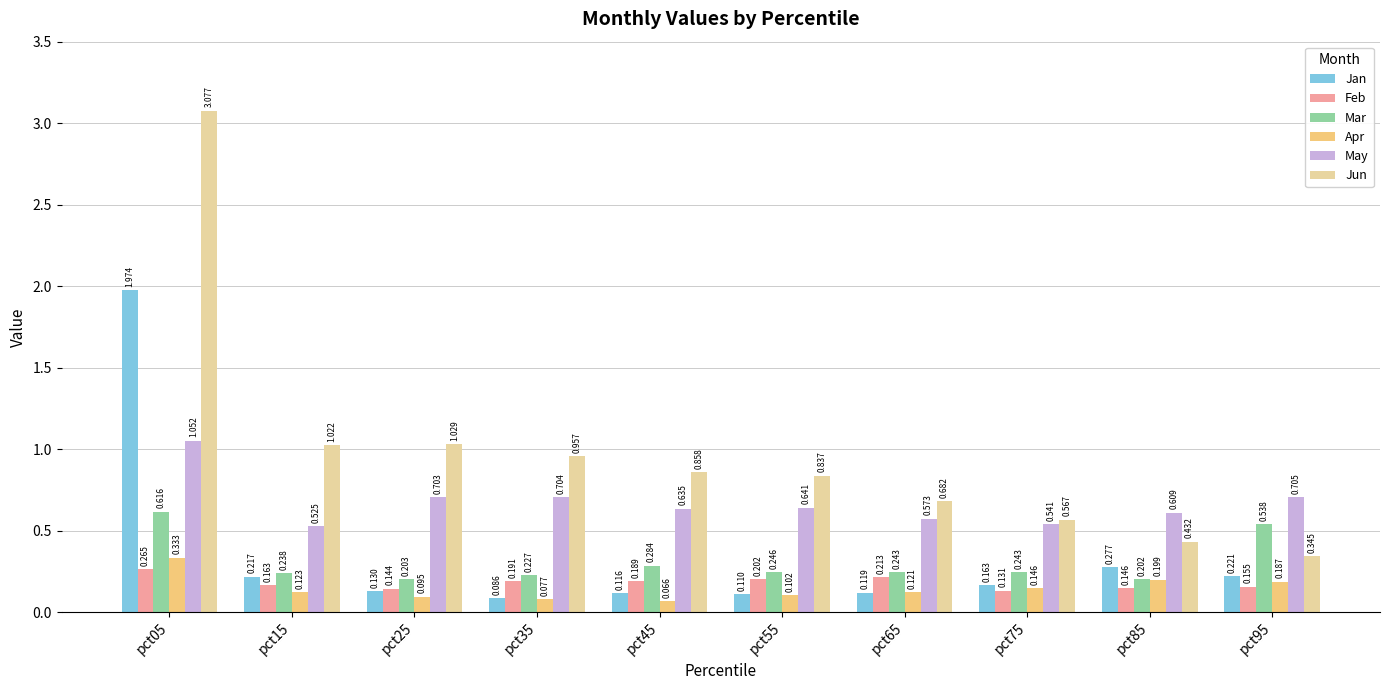

At pct35, list the series in order from largest to smallest.

Jun, May, Mar, Feb, Jan, Apr